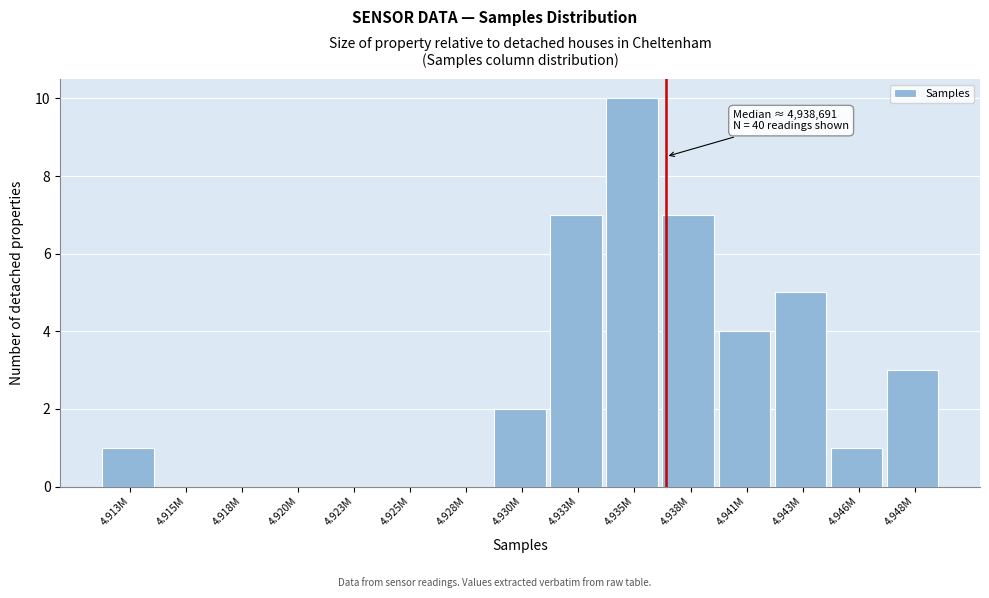

Reading left to right, list all the values displayed in this chart.

4.913M=1	4.915M=0	4.918M=0	4.920M=0	4.923M=0	4.925M=0	4.928M=0	4.930M=2	4.933M=7	4.935M=10	4.938M=7	4.941M=4	4.943M=5	4.946M=1	4.948M=3